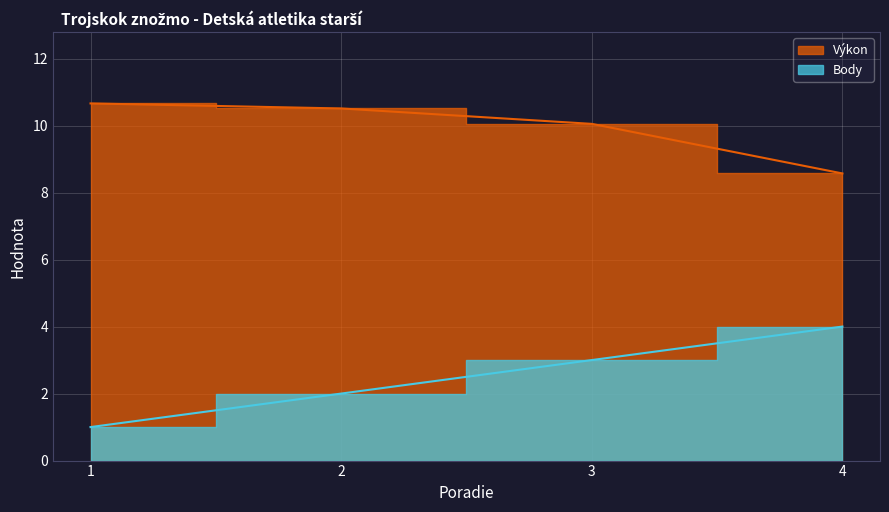

Count the number of categories in the chart.

4